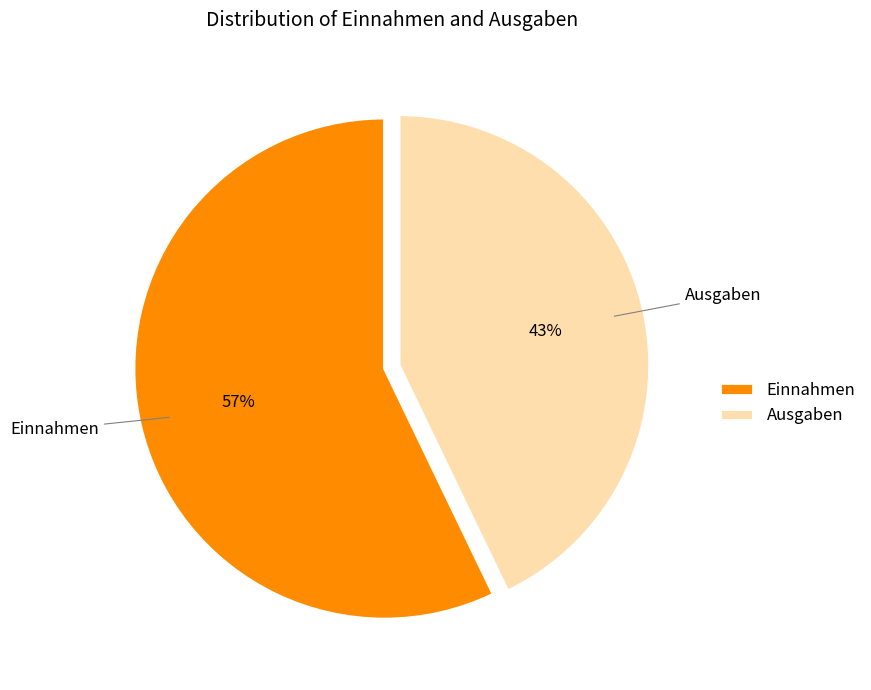

To the nearest percent, what is the difference between the largest and smallest slice percentages?

14%